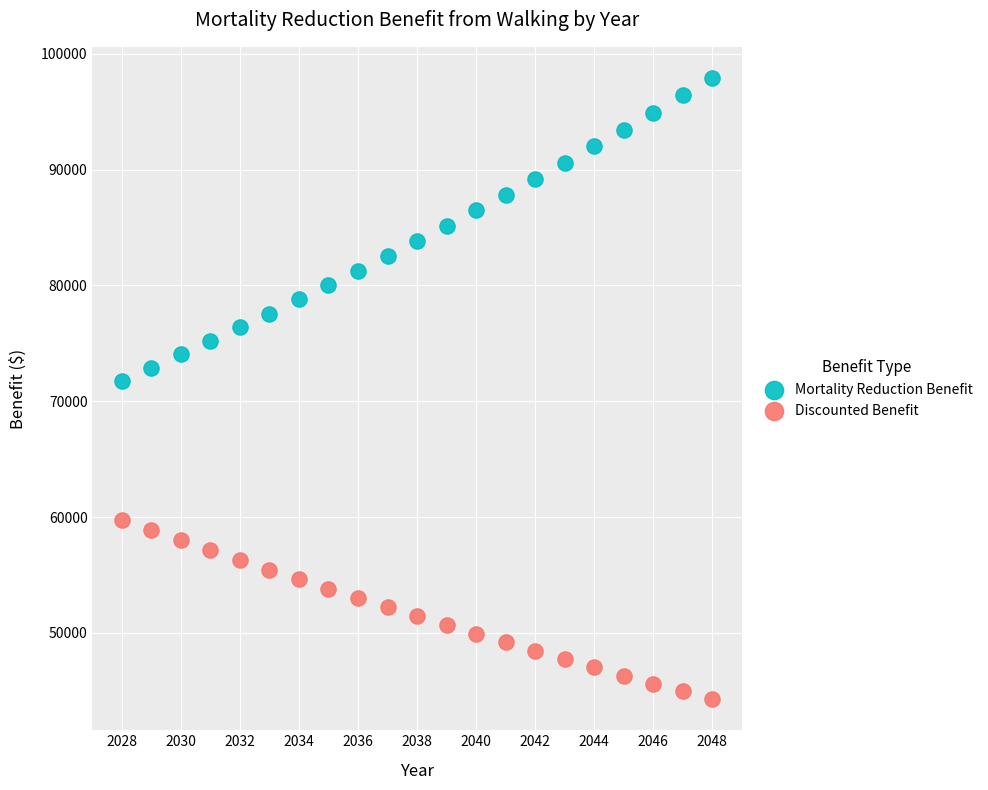

Which series reaches the minimum Y coordinate?

Discounted Benefit